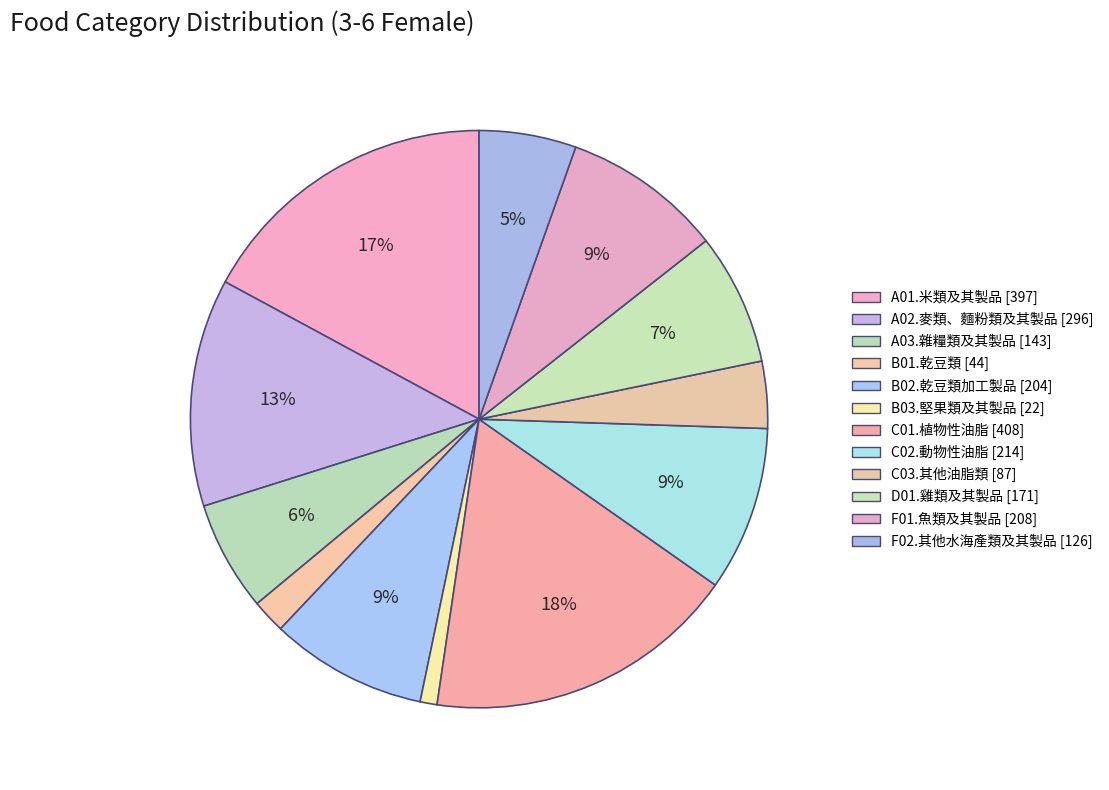

How many segments does this pie chart have?

12